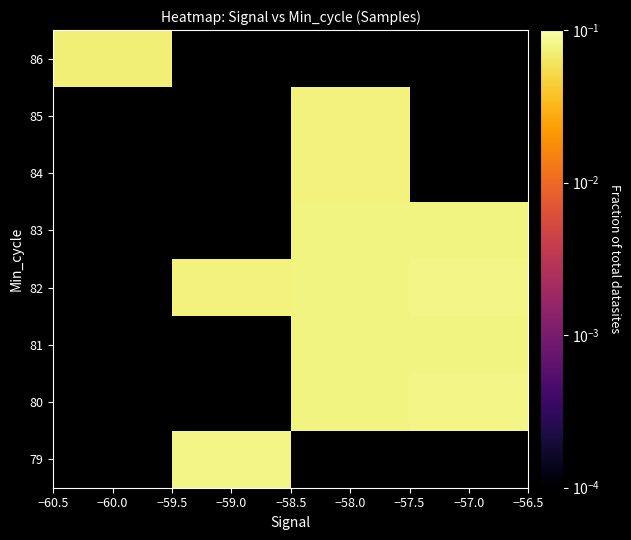

Between −59.0 and −57.0, which is larger?

−57.0